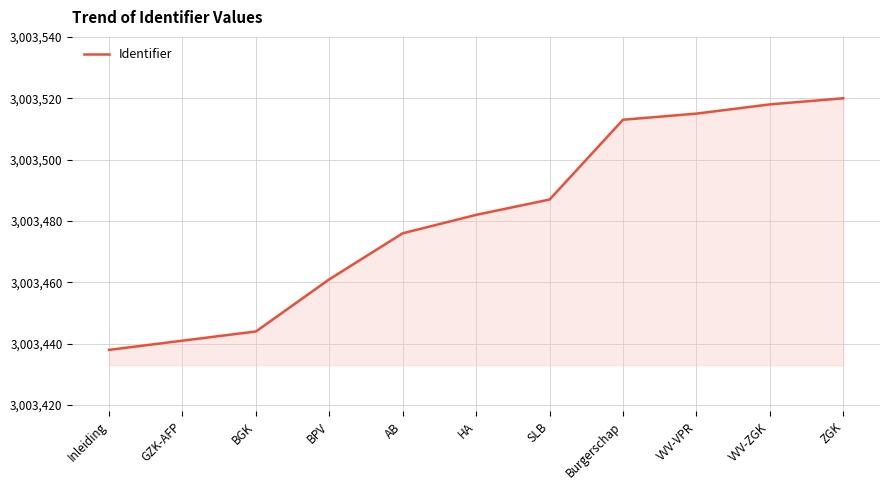

List the labels in order of value, largest first.

ZGK, VVV-ZGK, VVV-VPR, Burgerschap, SLB, HA, AB, BPV, BGK, GZK-AFP, Inleiding